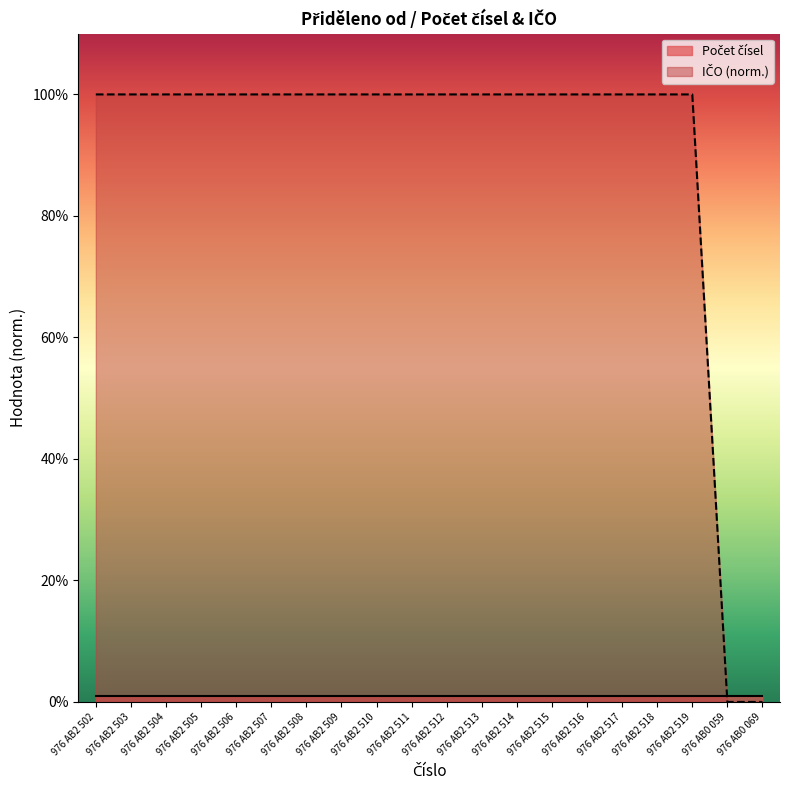

What is the label of the 14th point from the left?

976 AB2 515